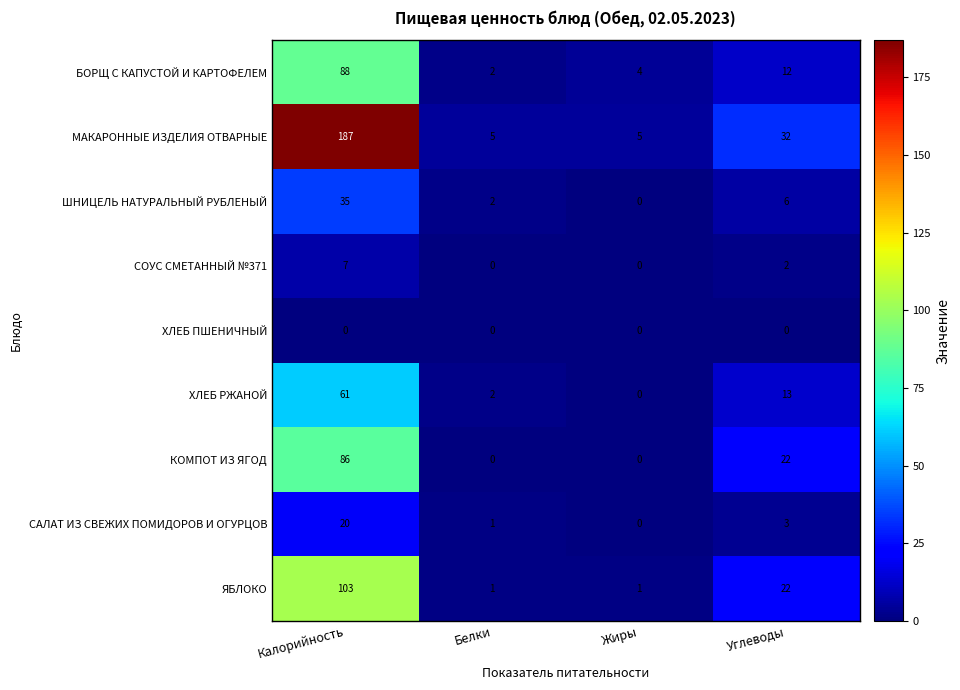

What is the average value of the ШНИЦЕЛЬ НАТУРАЛЬНЫЙ РУБЛЕНЫЙ series?

11